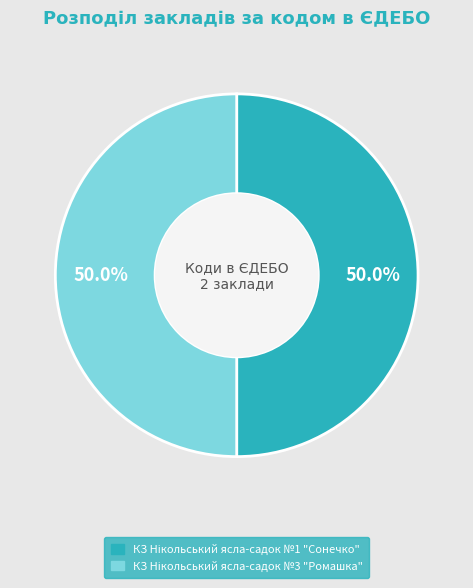

To the nearest percent, what portion does КЗ Нікольський ясла-садок №3 "Ромашка" represent?

50%